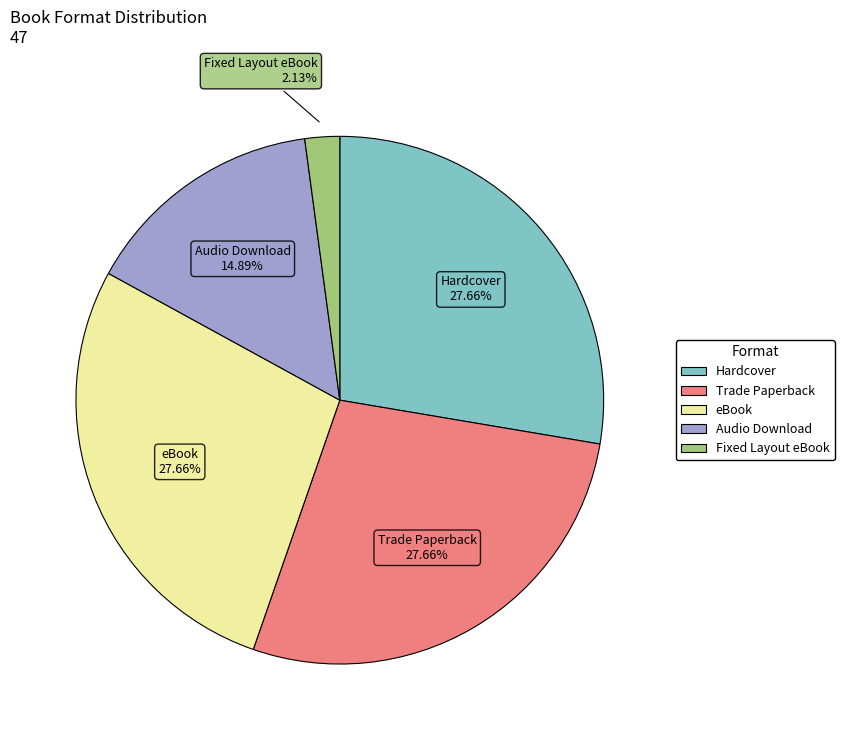

How many segments does this pie chart have?

5